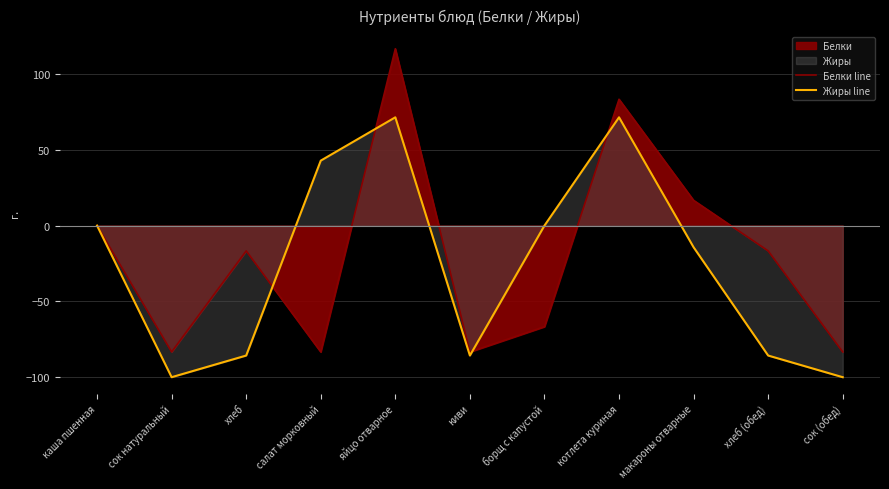

At which label does Белки line first exceed -16?

каша пшенная